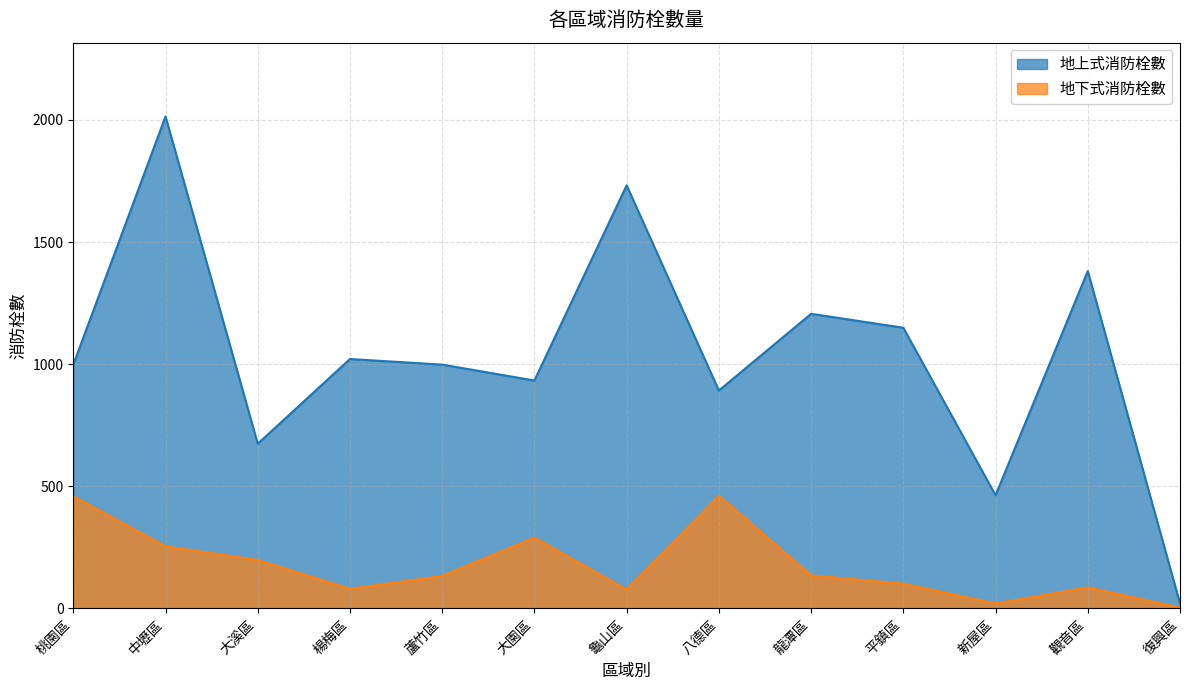

What is the label of the 4th point from the left?

楊梅區